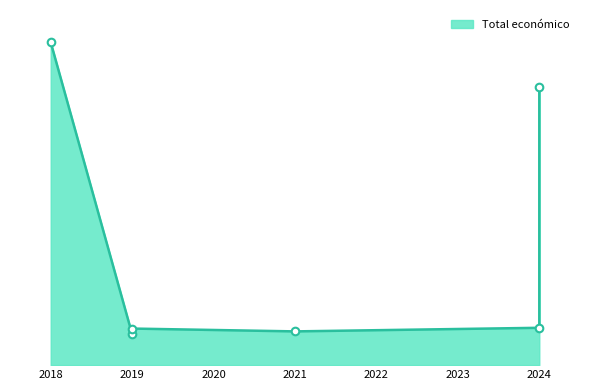

Between 2019 and 2024, which is larger?

2024